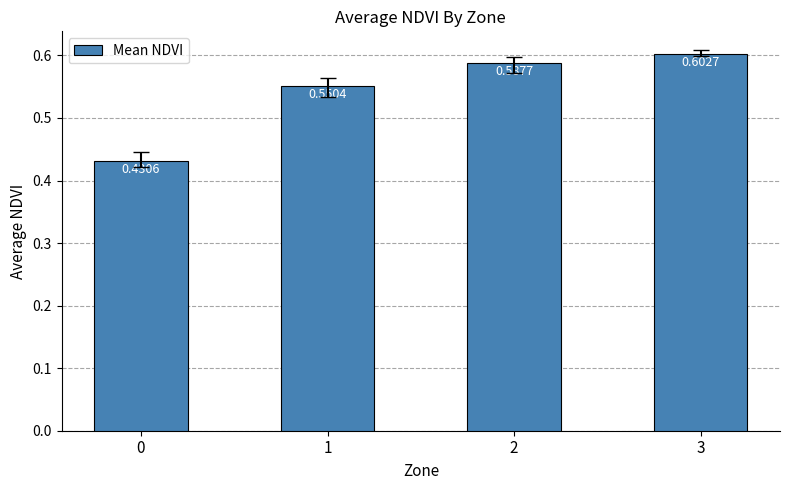

Rank the categories by value from highest to lowest.

3, 2, 1, 0